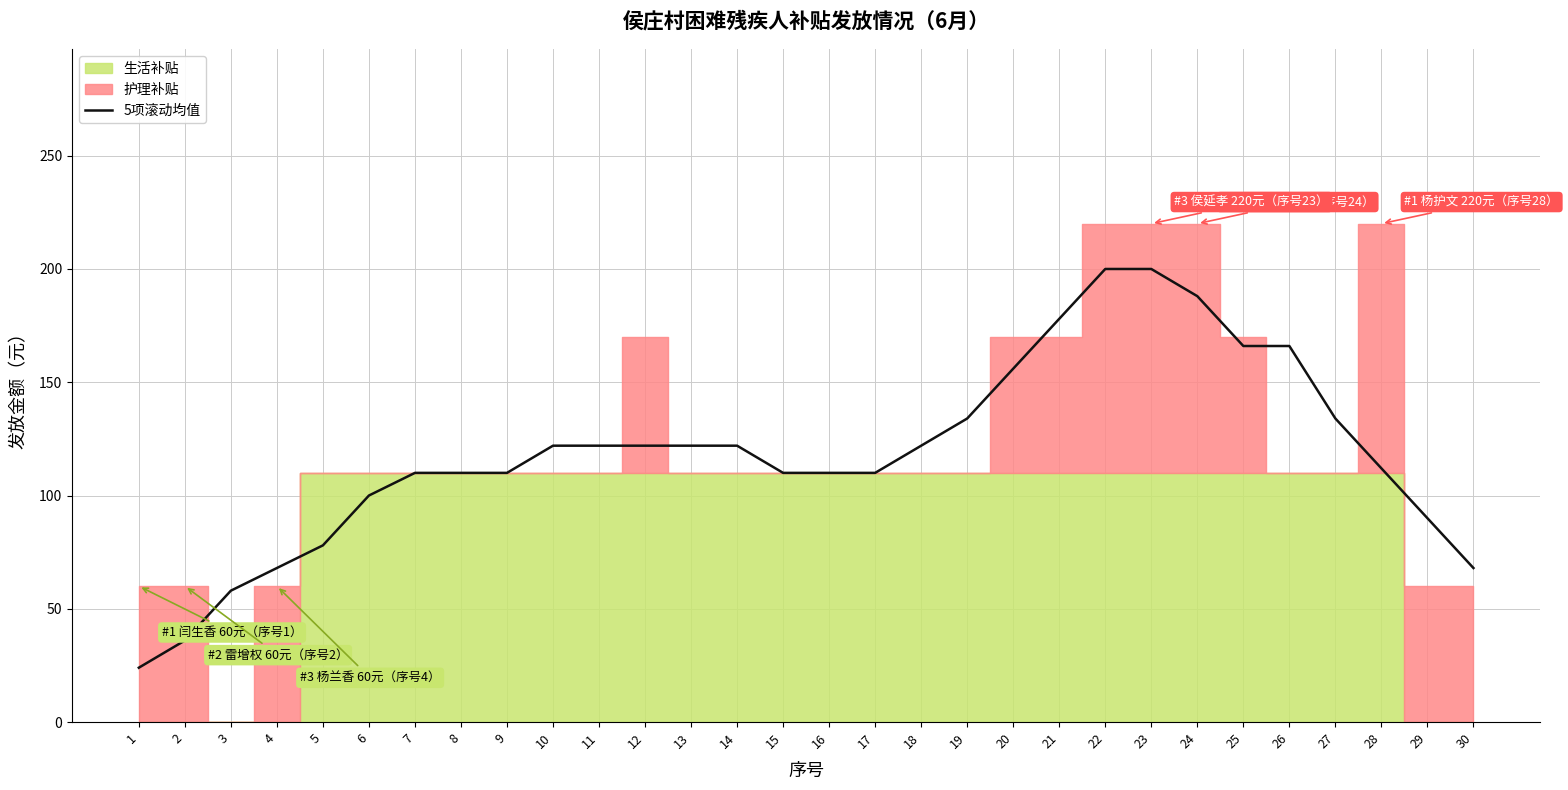

The chart shows a value of 36 at 2. True or false?

True